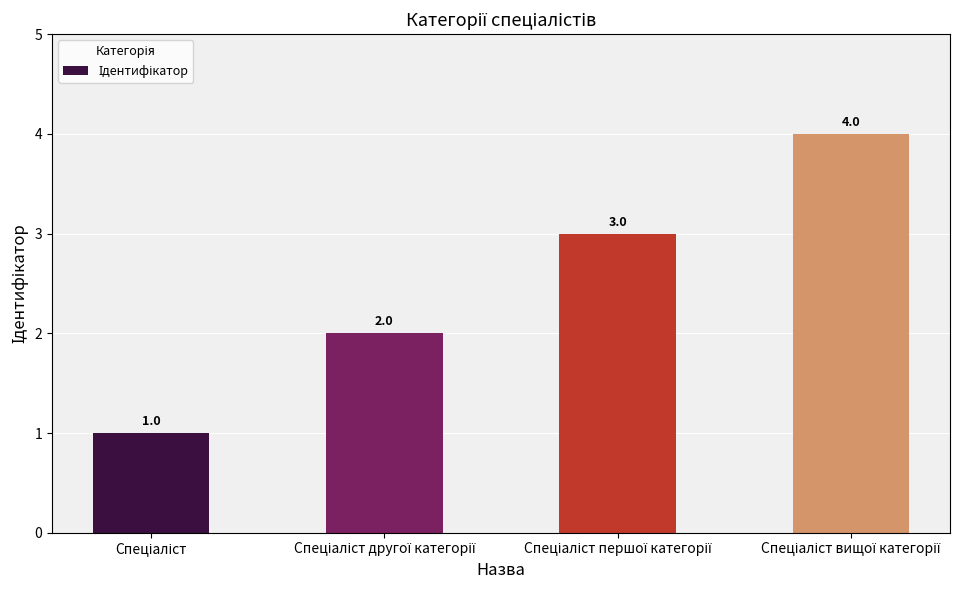

What is the maximum value shown in the chart?

4